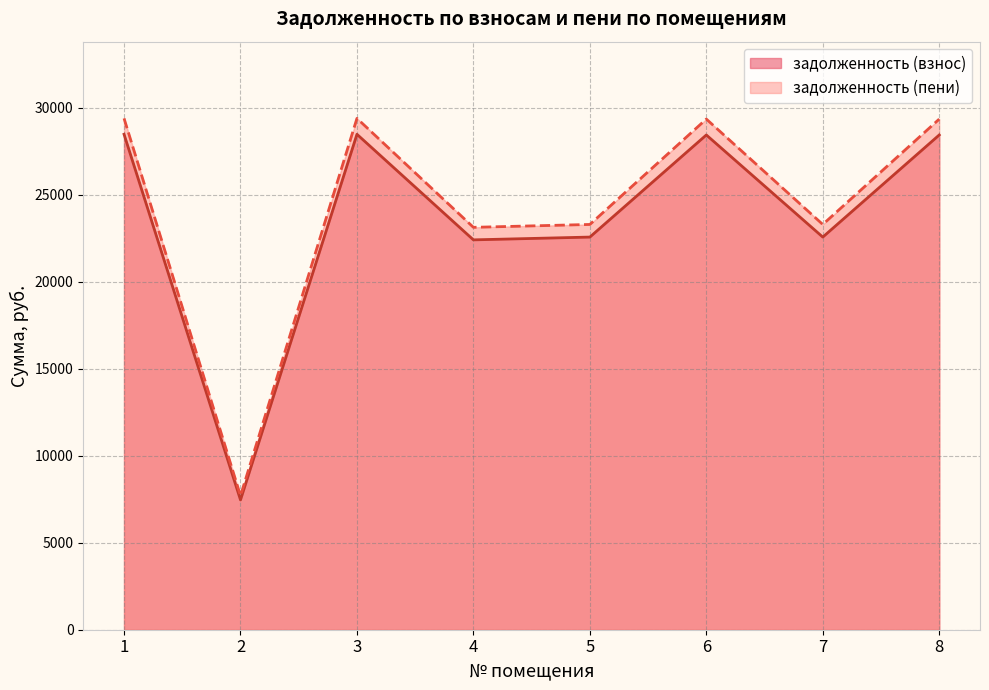

Reading left to right, list all the values displayed in this chart.

задолженность (взнос): 1=28475.6	2=7460.2	3=28475.6	4=22407.9	5=22568.1	6=28436.8	7=22568.1	8=28436.8
задолженность (пени): 1=29390.8	2=7699.9	3=29390.8	4=23128.1	5=23293.4	6=29350.7	7=23293.4	8=29350.7